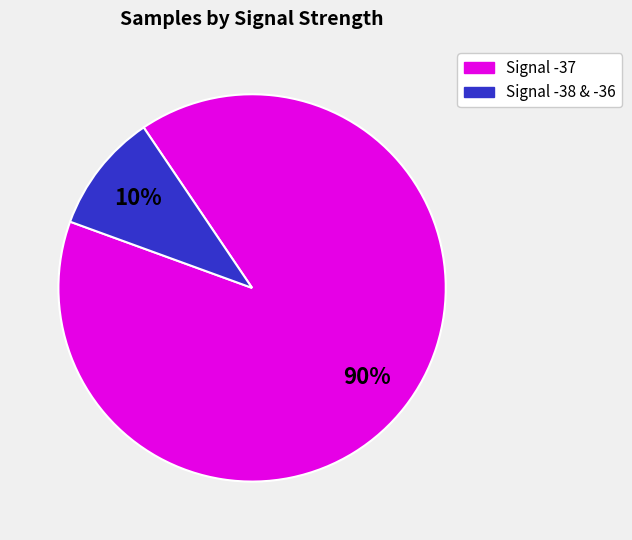

Rank the categories by value from highest to lowest.

Signal -37, Signal -38 & -36